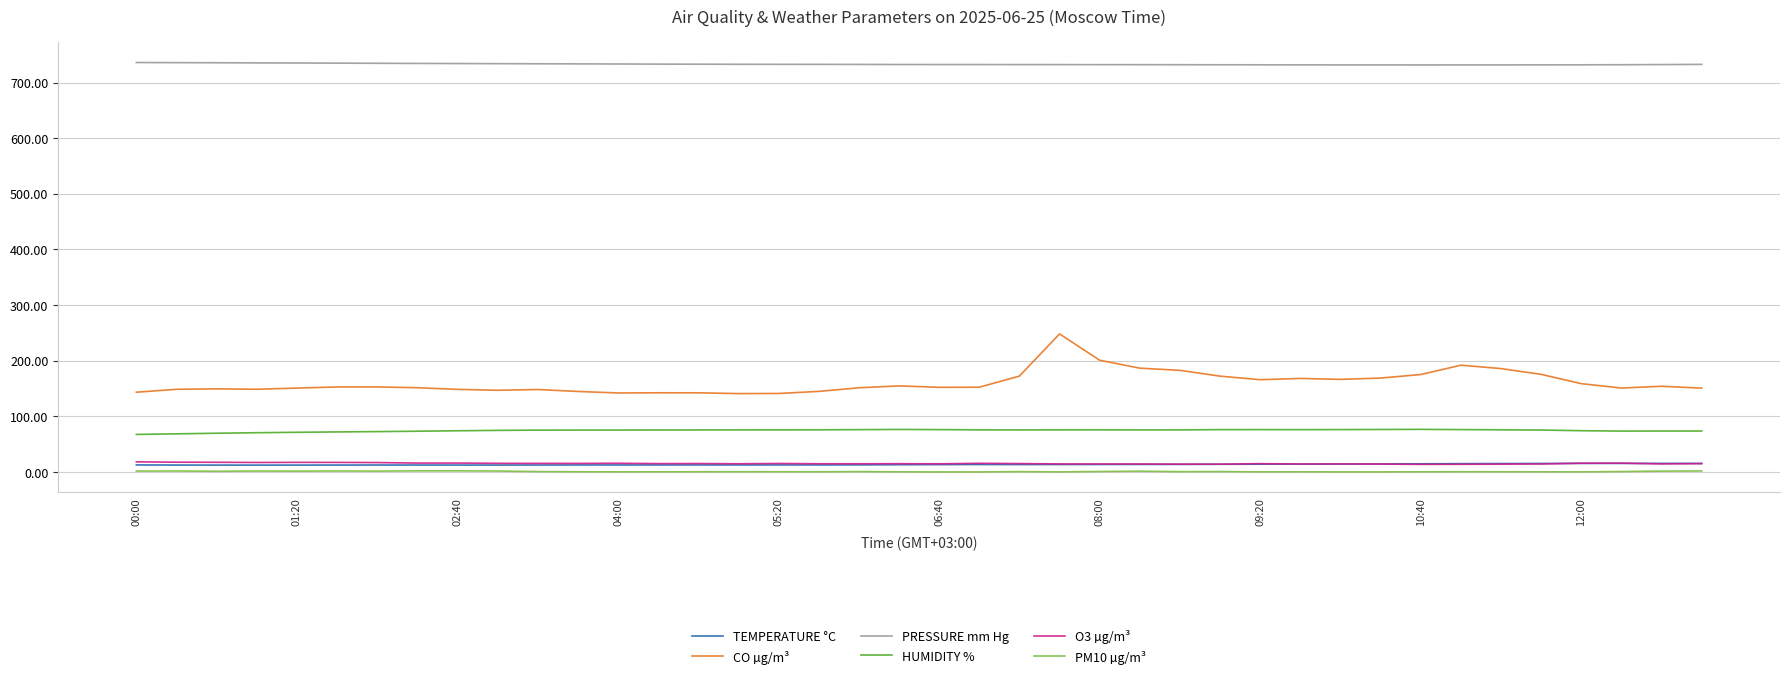

Which series has the largest total across all categories?

PRESSURE mm Hg